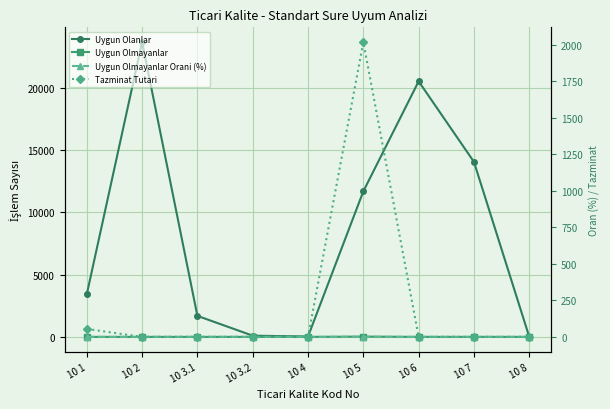

What is the label of the 4th point from the right?

10 5